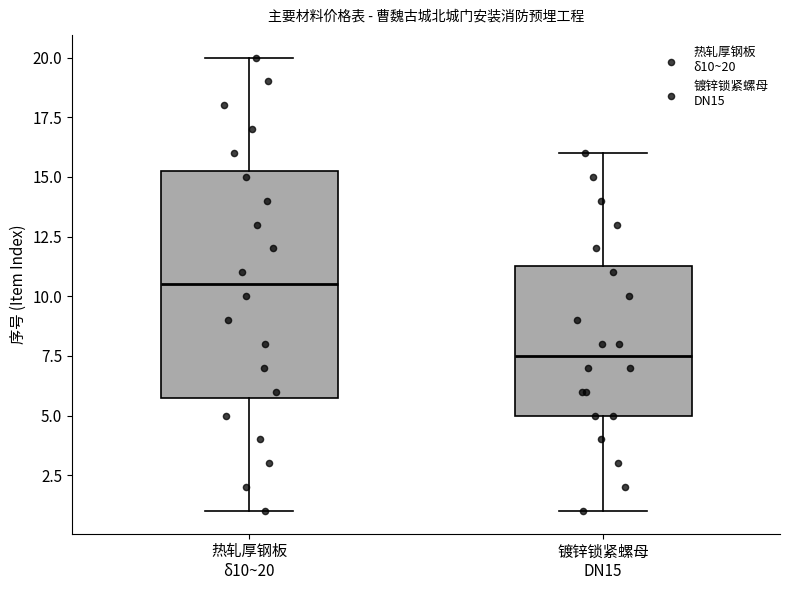

Reading left to right, read every box against the y-axis: the position of its median line, the range the box covers, and the ends of its whiskers. The values are not printed on the chart, so give them approximately, as read against the axis.

热轧厚钢板 δ10~20: median 10.5, box 6.0 to 15.5, whiskers 1.0 to 20.0
镀锌锁紧螺母 DN15: median 7.5, box 5.0 to 11.5, whiskers 1.0 to 16.0